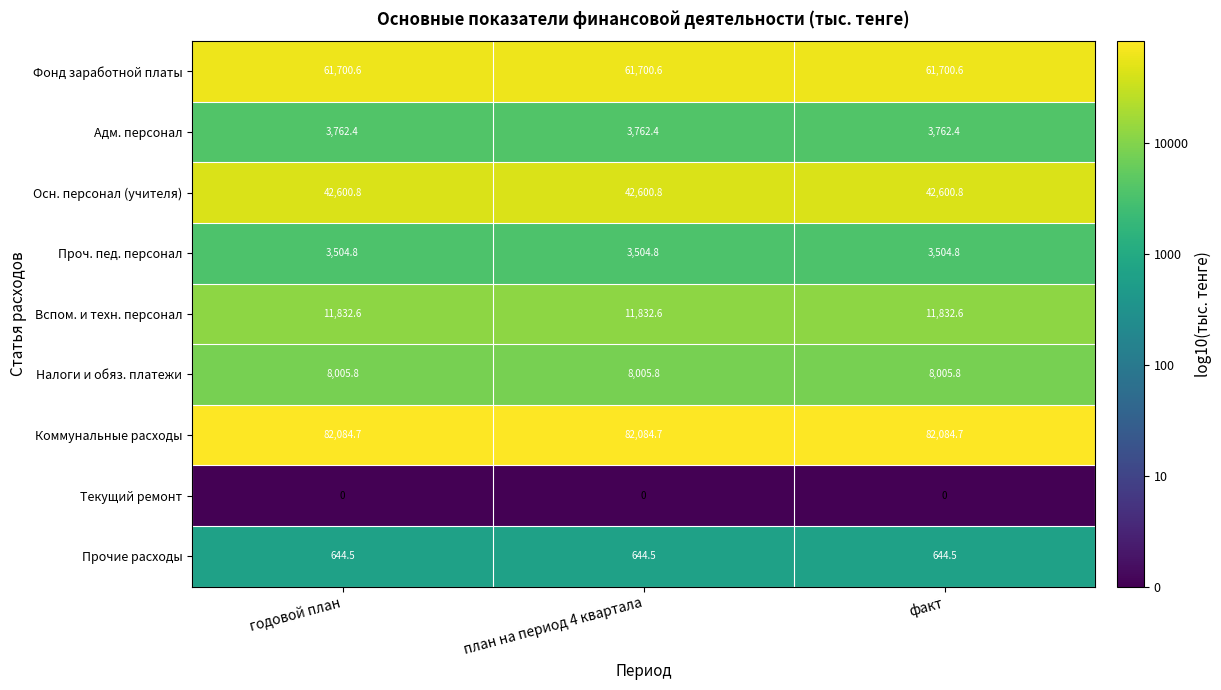

At факт, list the series in order from largest to smallest.

Коммунальные расходы, Фонд заработной платы, Осн. персонал (учителя), Вспом. и техн. персонал, Налоги и обяз. платежи, Адм. персонал, Проч. пед. персонал, Прочие расходы, Текущий ремонт